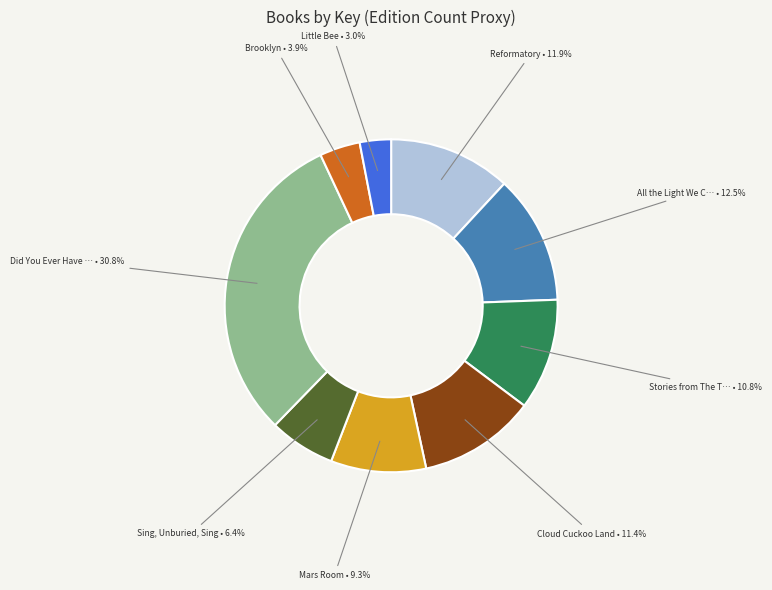

Is there a majority slice in this chart?

No